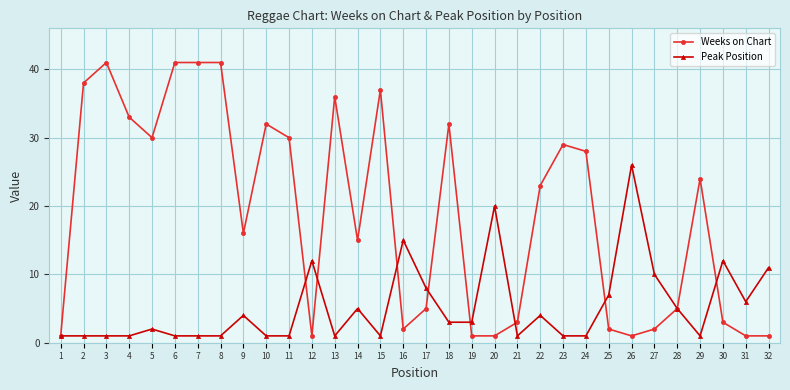

At which category does Weeks on Chart reach its first local peak?

3